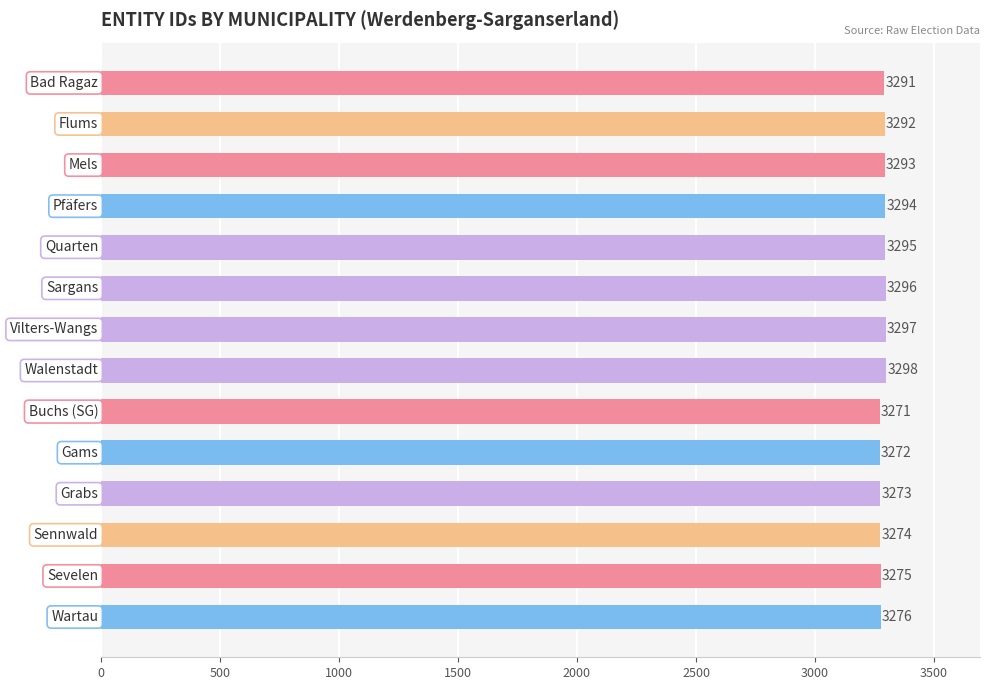

What is the value of the 14th bar from the top?

3276